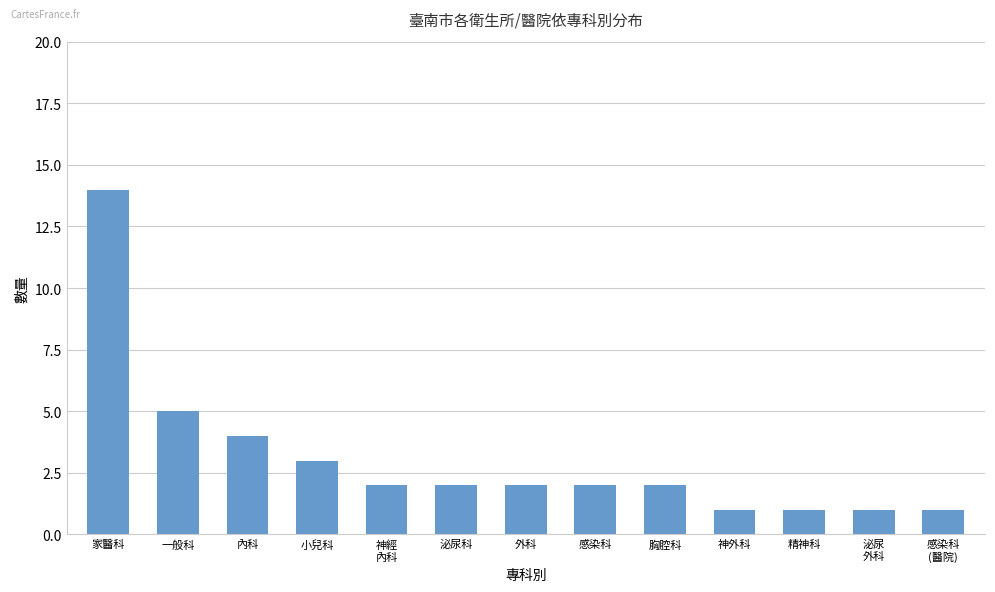

How many data points does each series have?

13